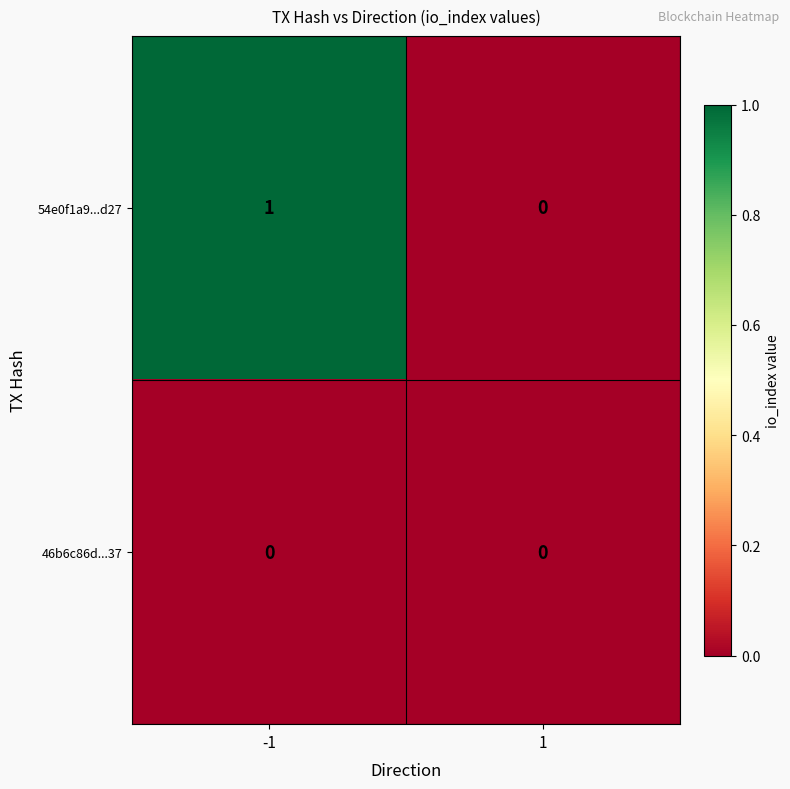

Which series has the largest total across all categories?

54e0f1a9...d27